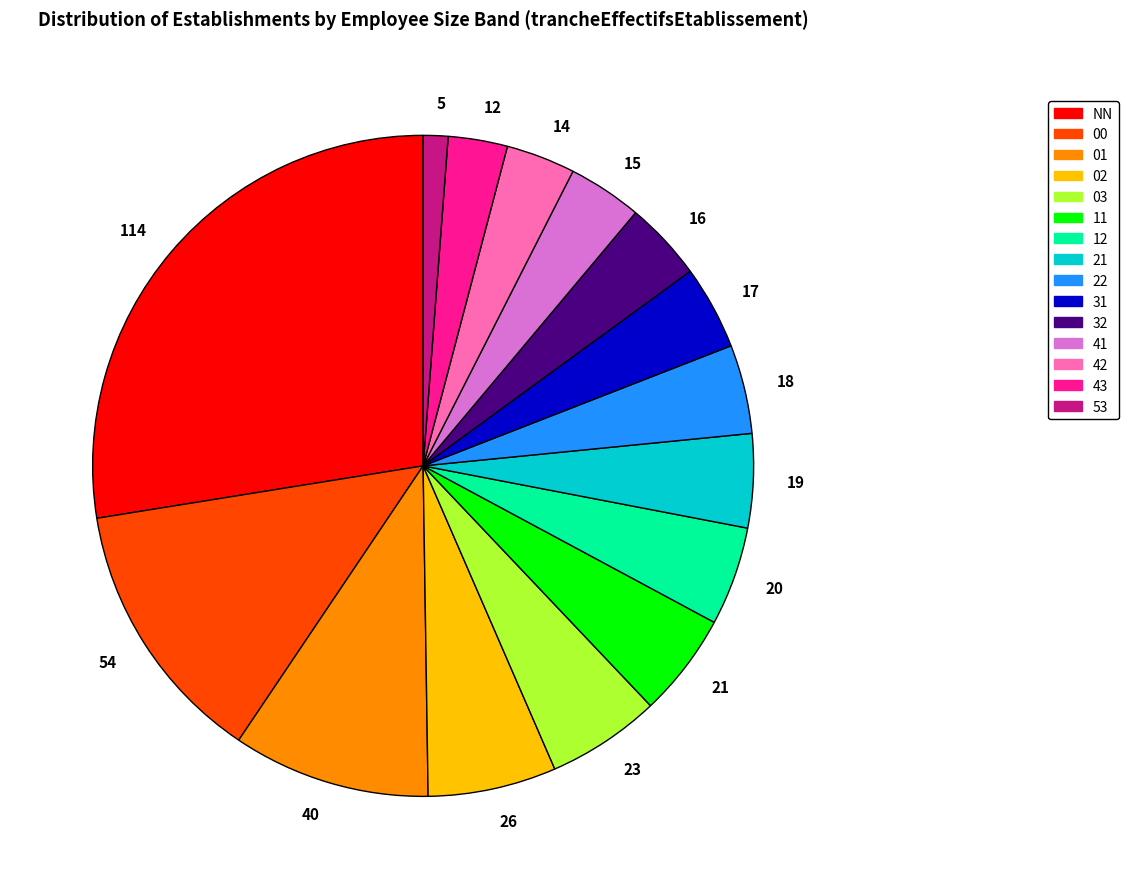

Combined, do 54 and 23 account for over 50%?

No